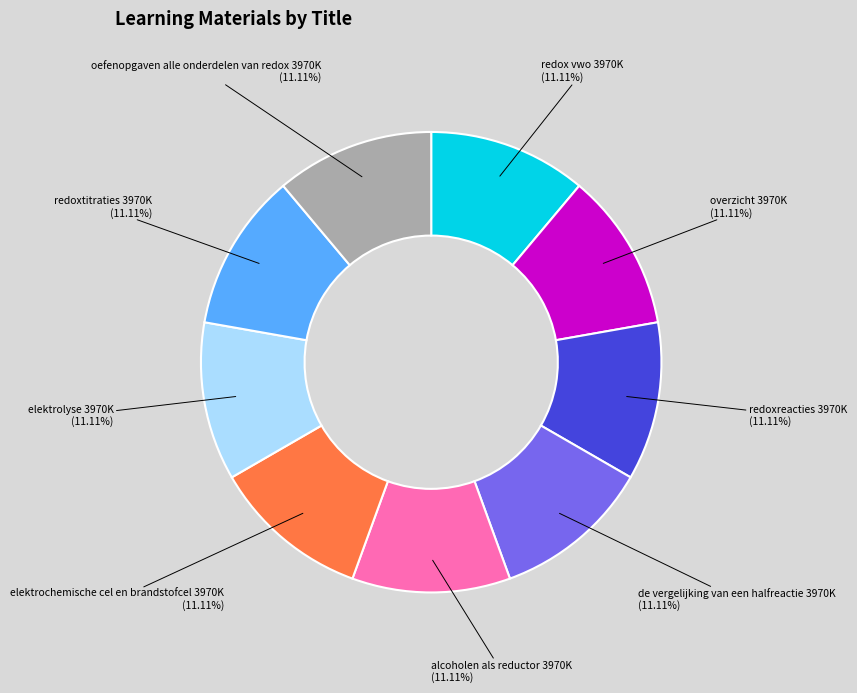

Combined, do alcoholen als reductor and de vergelijking van een halfreactie account for over 50%?

No